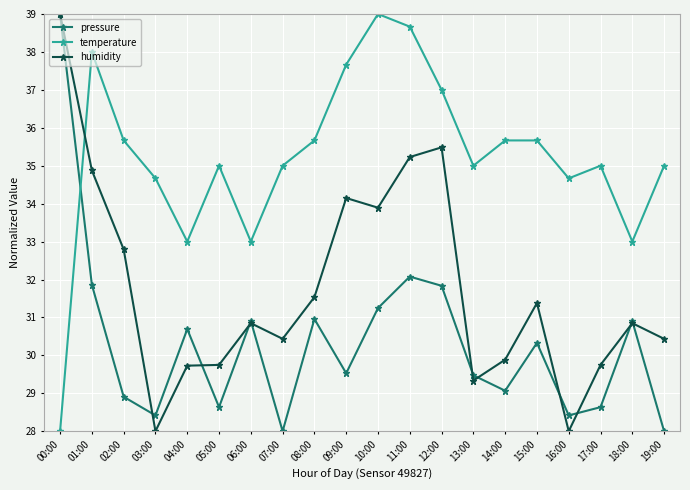

At which label is humidity closest to 33?

02:00